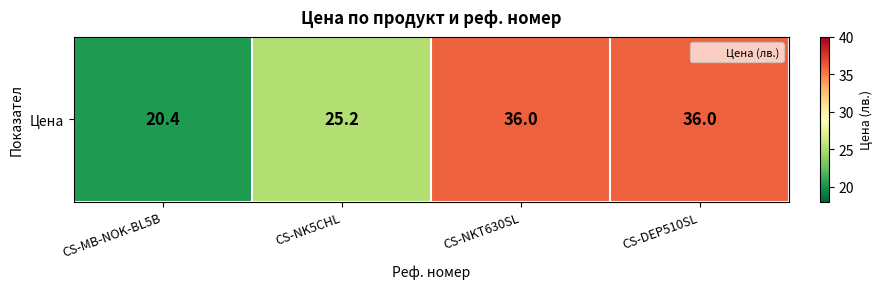

Between CS-NK5CHL and CS-DEP510SL, which is larger?

CS-DEP510SL